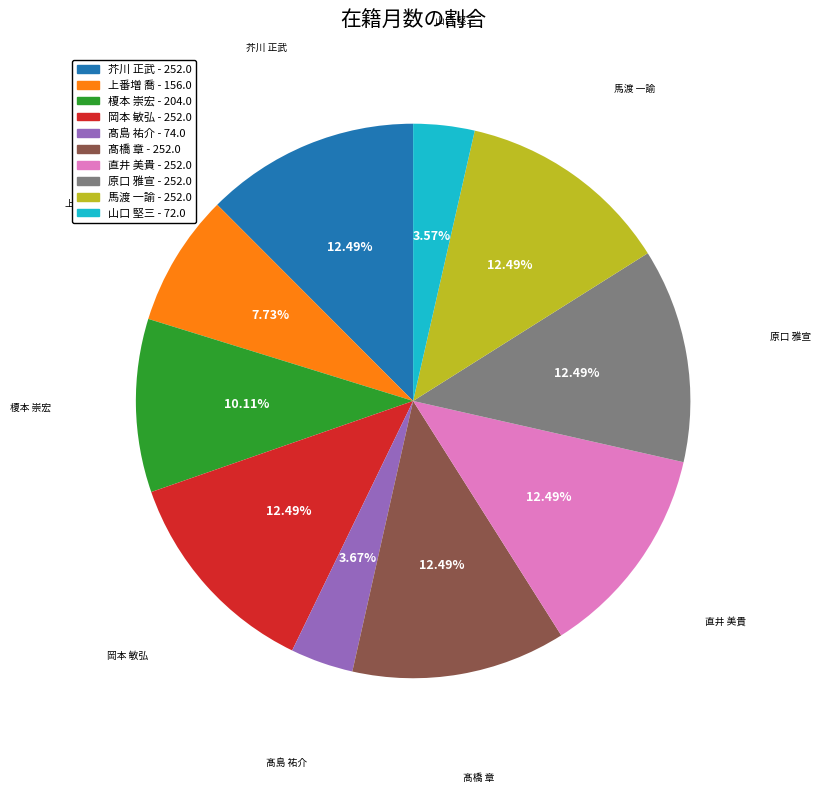

To the nearest percent, what is the average slice percentage?

10%